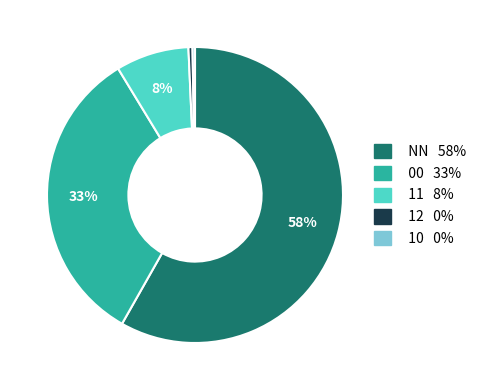

What percentage is the 00 slice, to the nearest percent?

33%